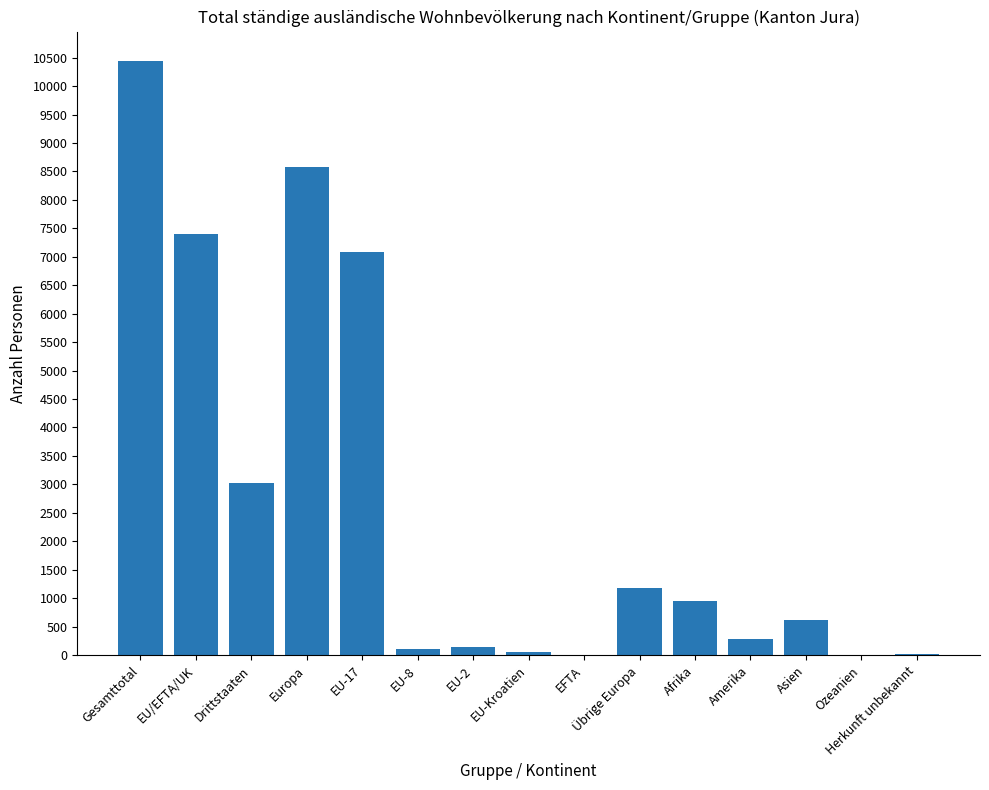

Which label corresponds to the largest value in the chart?

Gesamttotal